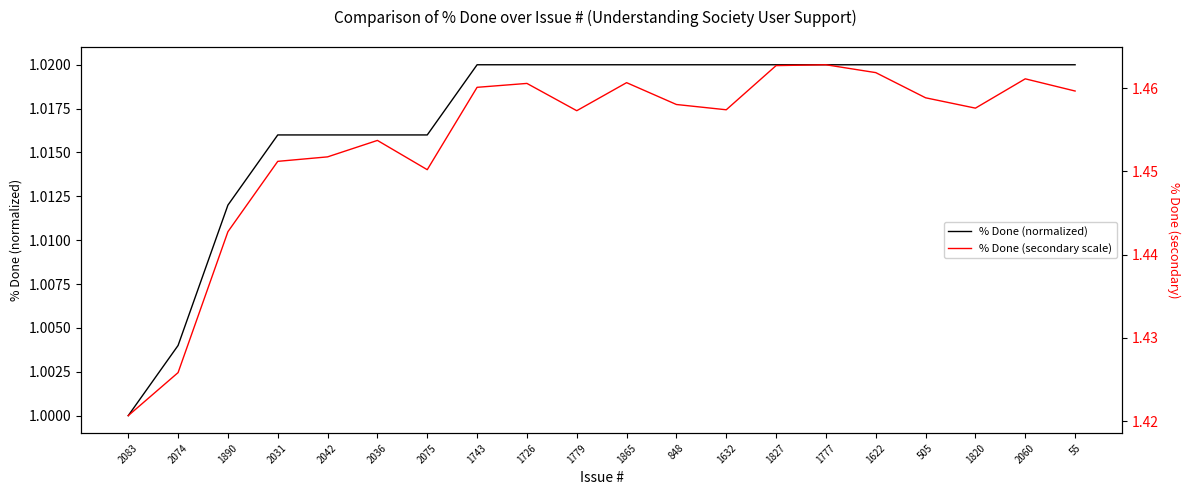

At 2036, list the series in order from smallest to largest.

% Done (normalized), % Done (secondary scale)